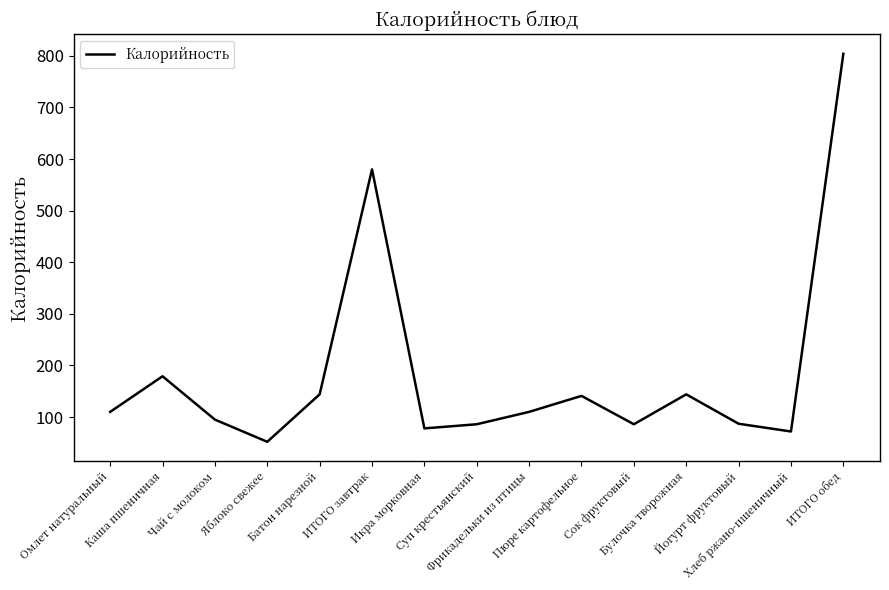

True or false: the data shows 145 at Йогурт фруктовый.

False